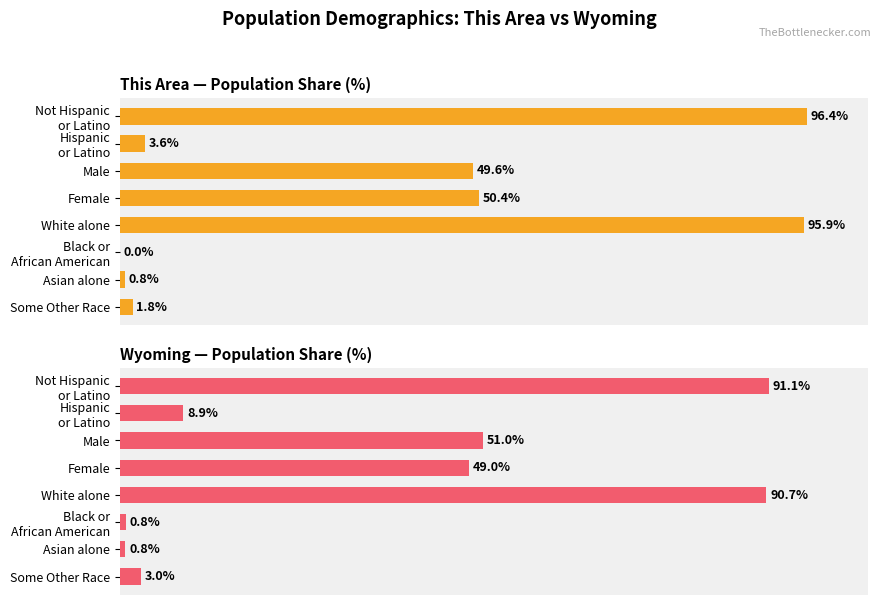

Which series changed the most between White alone and Black or African American?

This Area — Population Share (%)